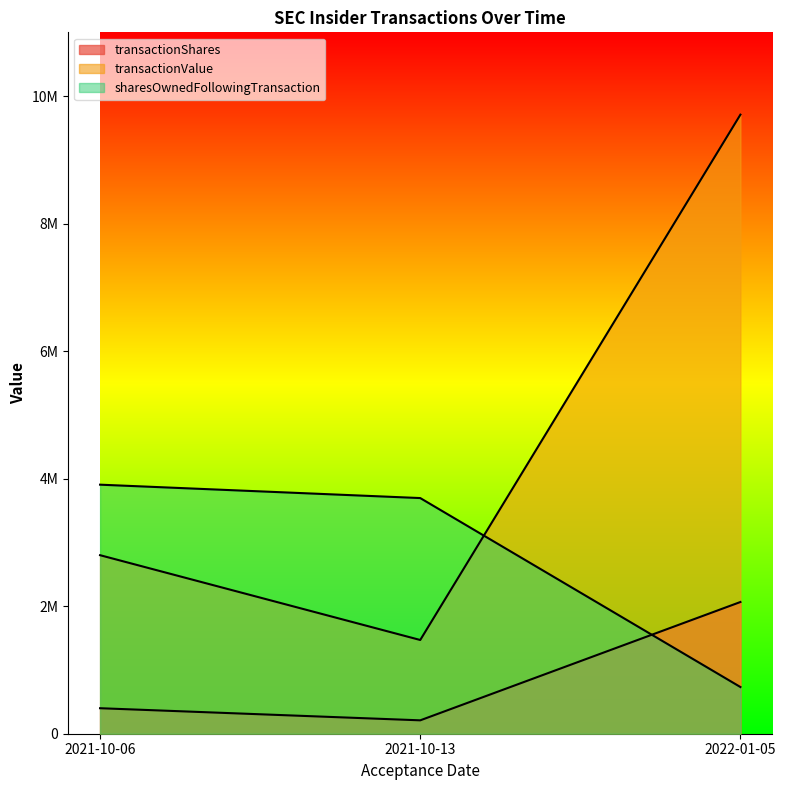

Does the chart display data point markers on the line(s)?

No